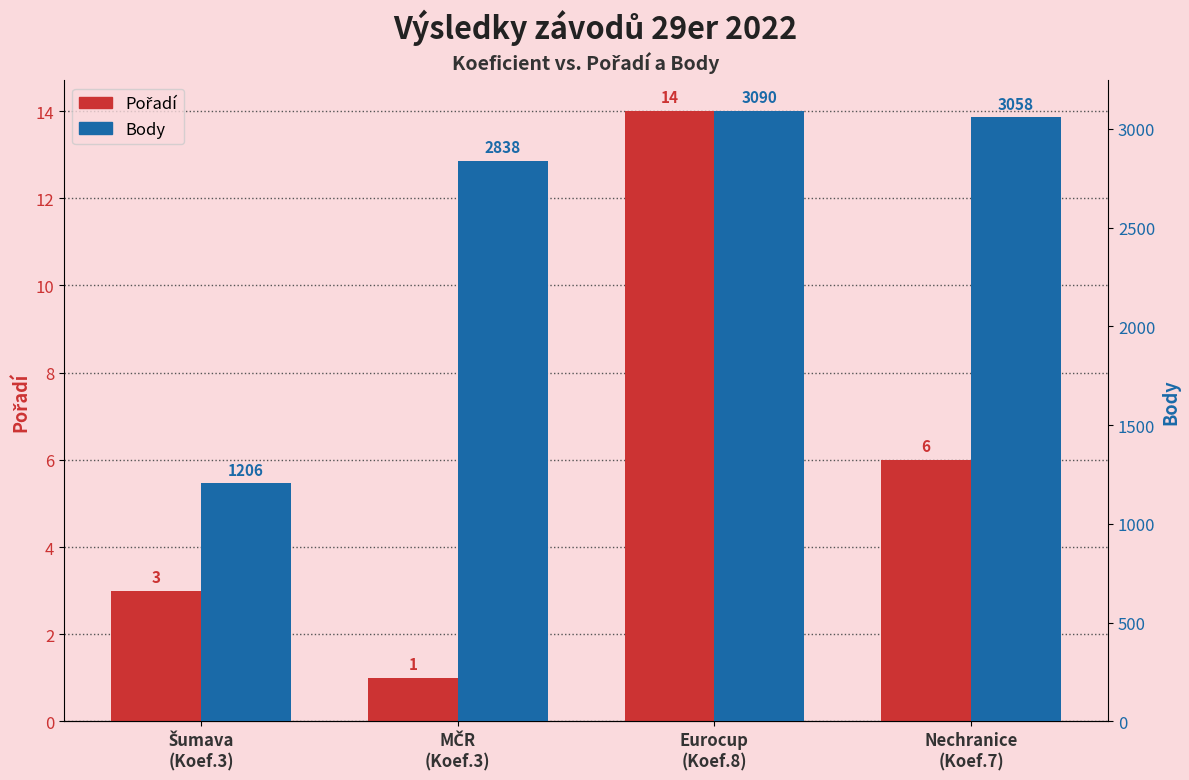

At how many categories does at least one series exceed 1952?

3